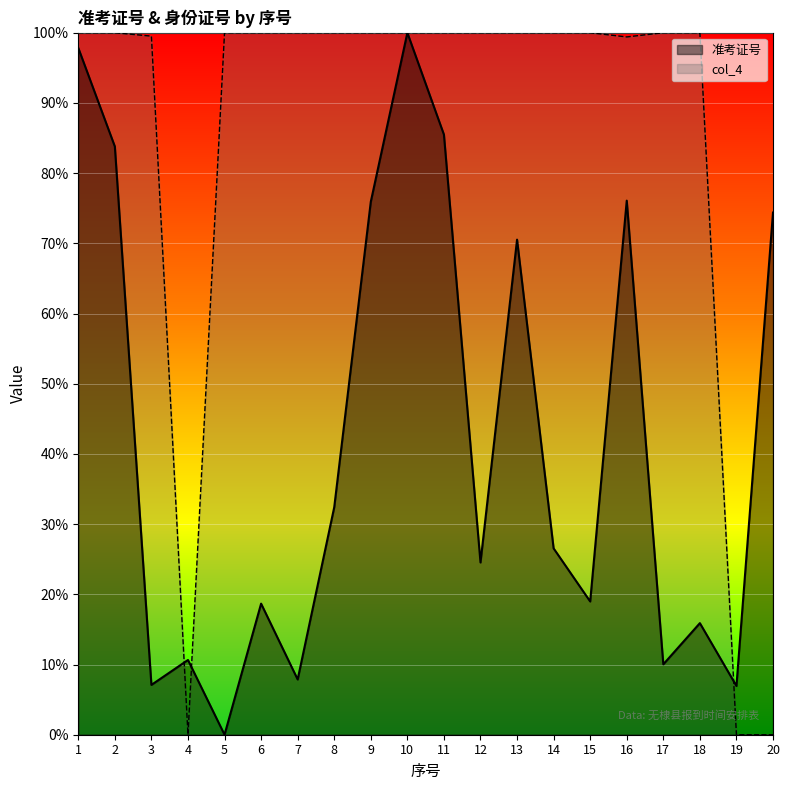

True or false: col_4 and 准考证号 intersect in this chart.

True